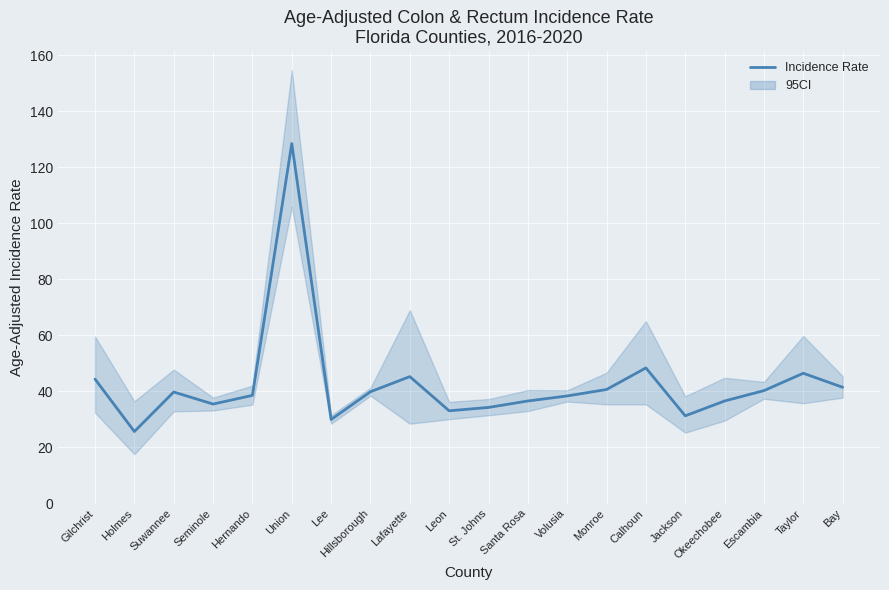

List the labels in order of value, smallest first.

Holmes, Lee, Jackson, Leon, St. Johns, Seminole, Santa Rosa, Okeechobee, Volusia, Hernando, Suwannee, Hillsborough, Escambia, Monroe, Bay, Gilchrist, Lafayette, Taylor, Calhoun, Union